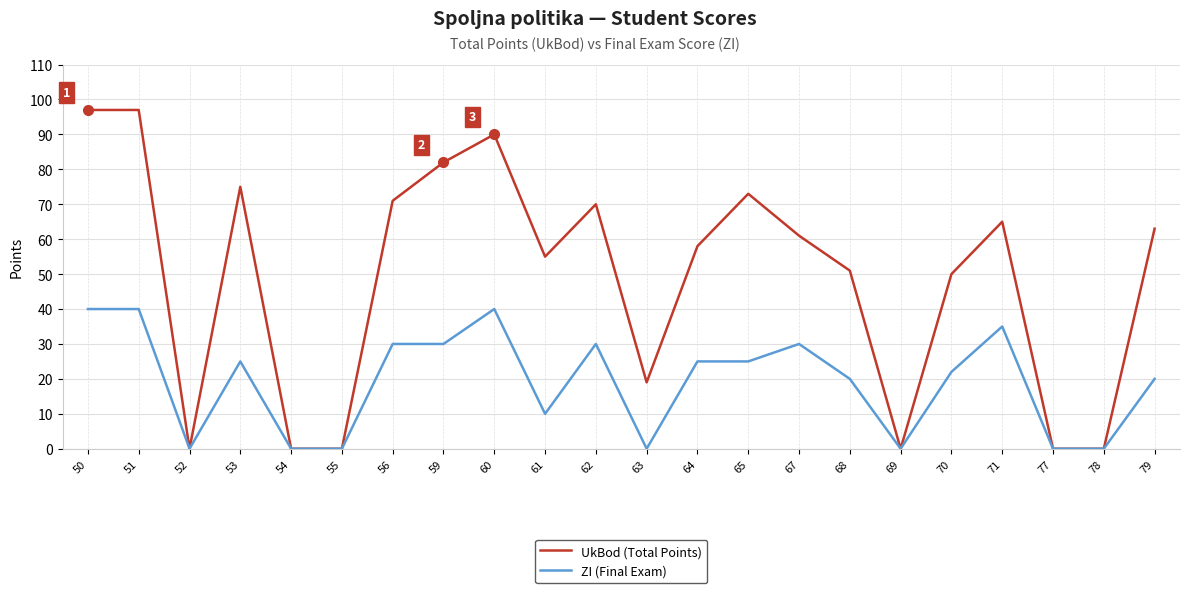

Reading right to left, transcribe all the data shown in this chart.

UkBod (Total Points): 63	0	0	65	50	0	51	61	73	58	19	70	55	90	82	71	0	0	75	0	97	97
ZI (Final Exam): 20	0	0	35	22	0	20	30	25	25	0	30	10	40	30	30	0	0	25	0	40	40